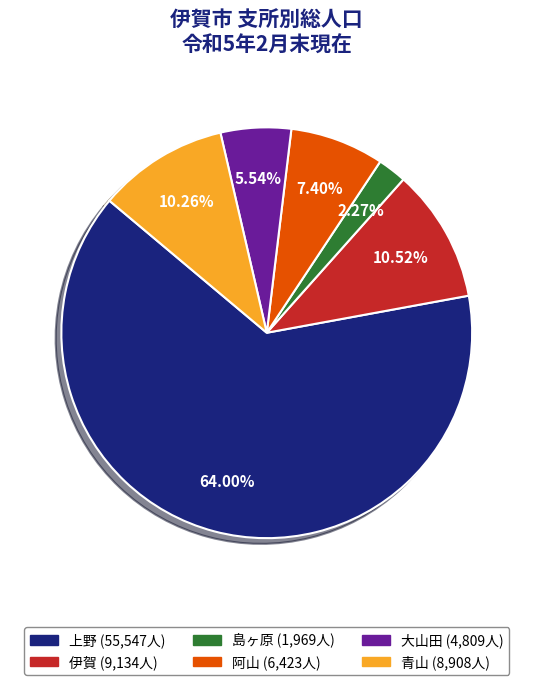

What portion of the pie excludes 上野?

36.0%